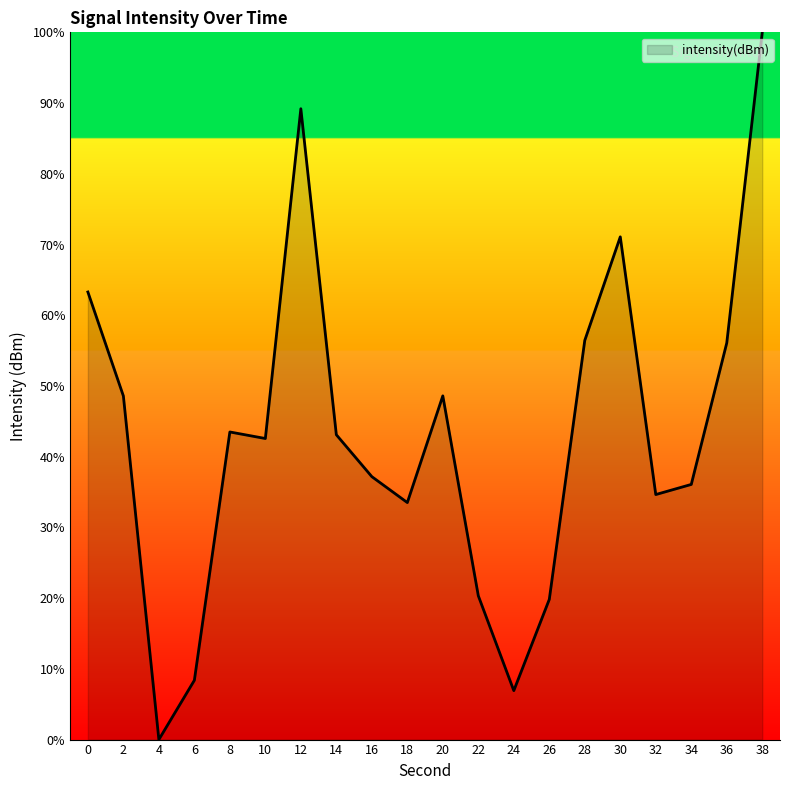

What is the difference between the maximum and minimum values?

100.0